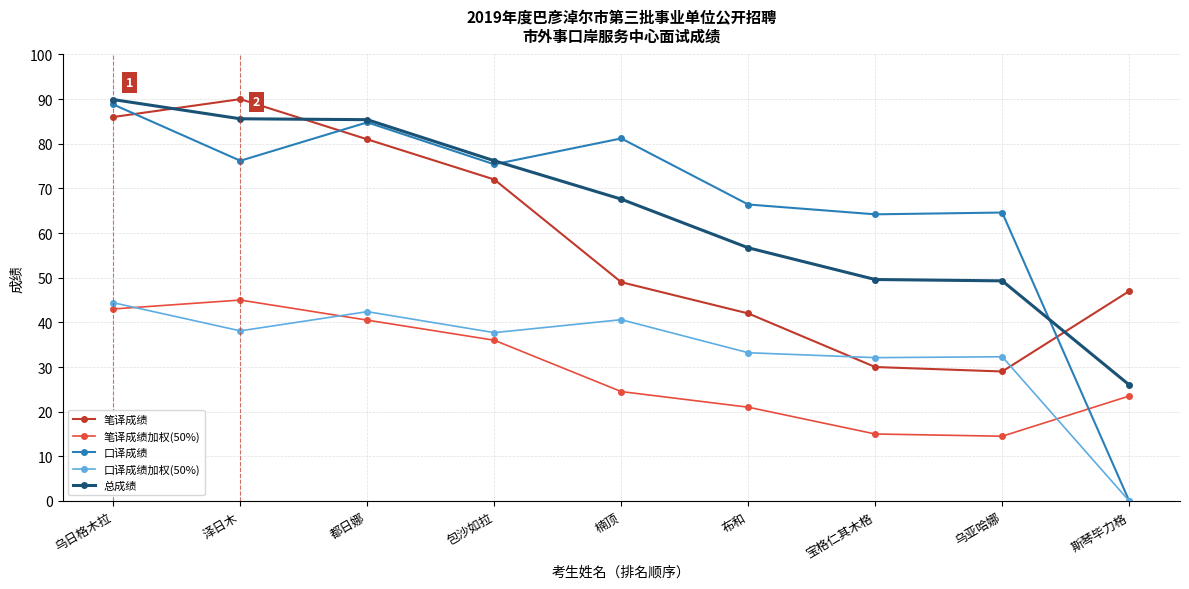

How many lines are shown in the chart?

5